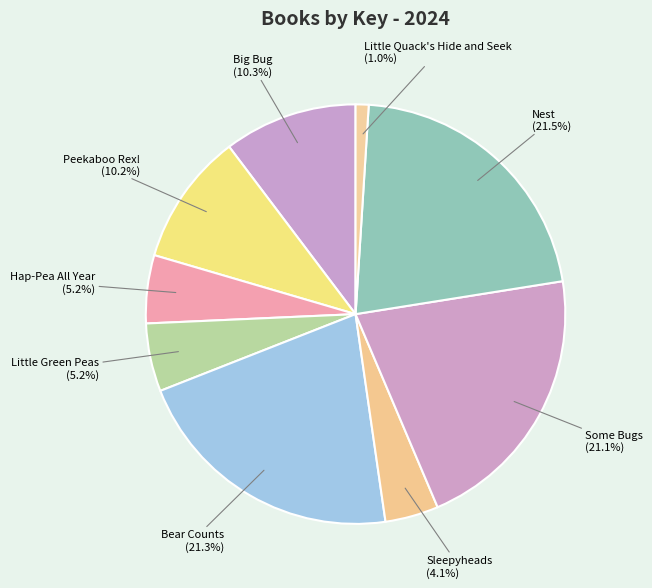

Is there a majority slice in this chart?

No